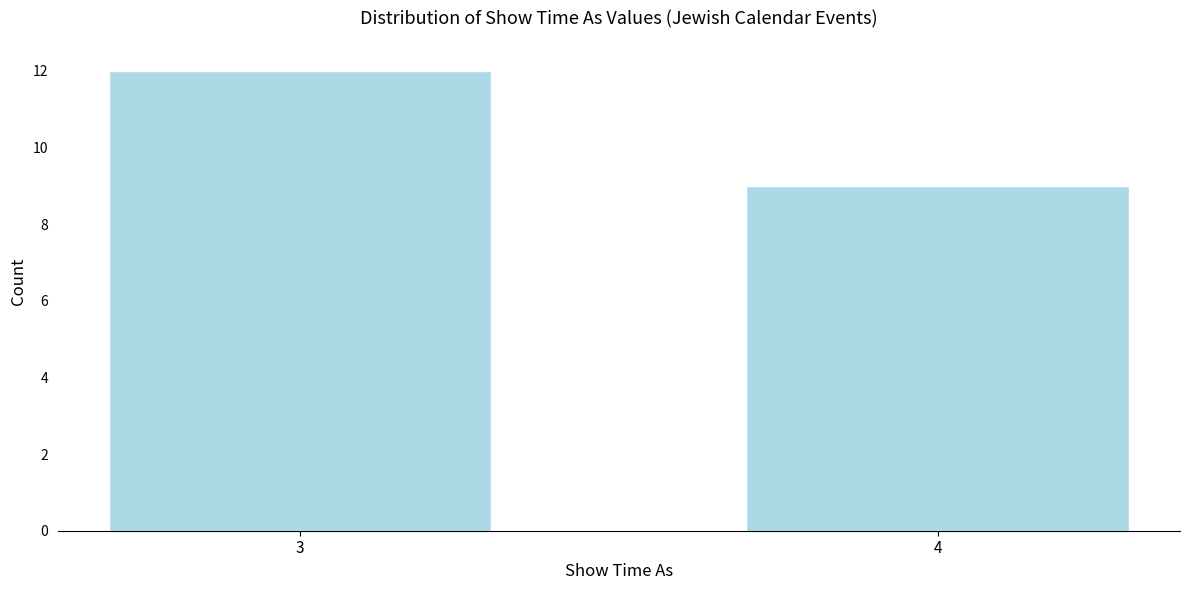

Reading right to left, list all the values displayed in this chart.

4=9	3=12